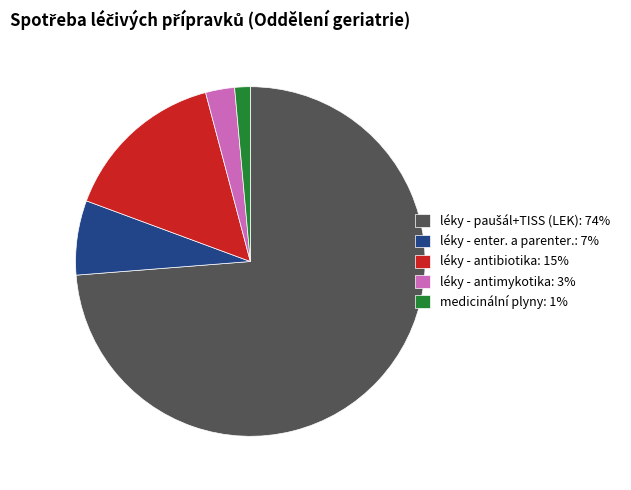

The léky - antibiotika slice represents 15% of the pie. True or false?

True